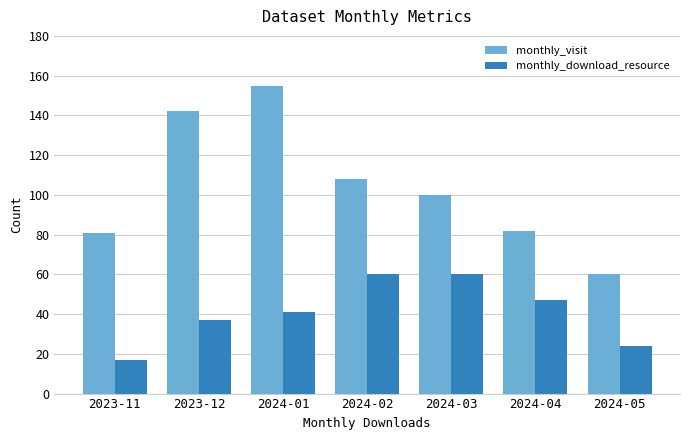

How many values in the monthly_visit series are below 100?

3